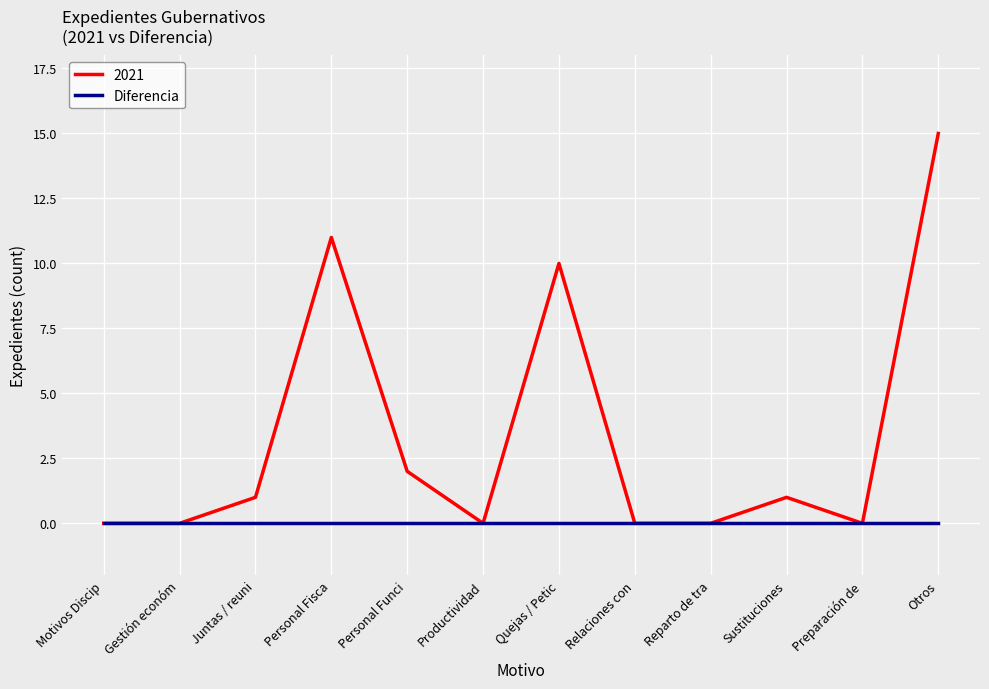

Read the 2021 value at Otros.

15